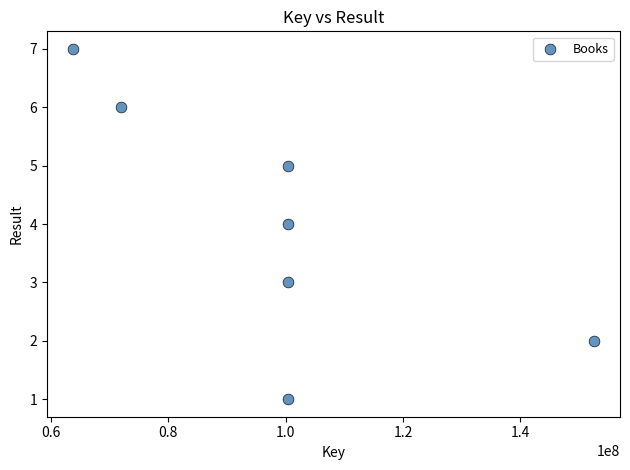

What is the average Y value?

4